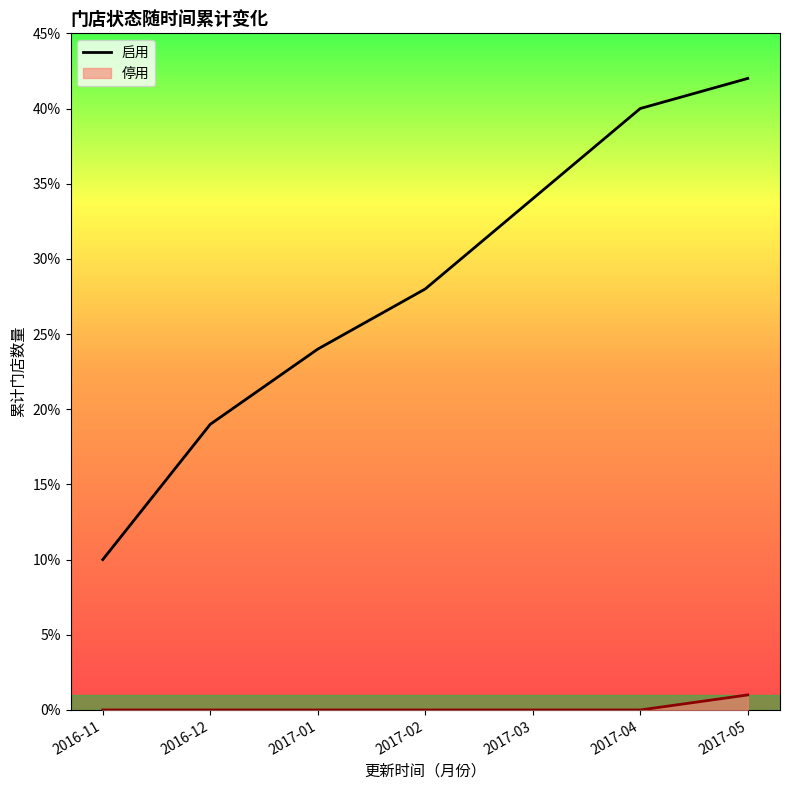

How many data points does each series have?

7